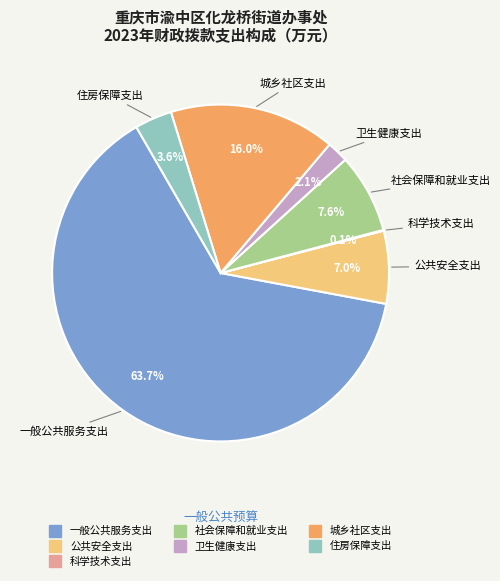

Is there a majority slice in this chart?

Yes